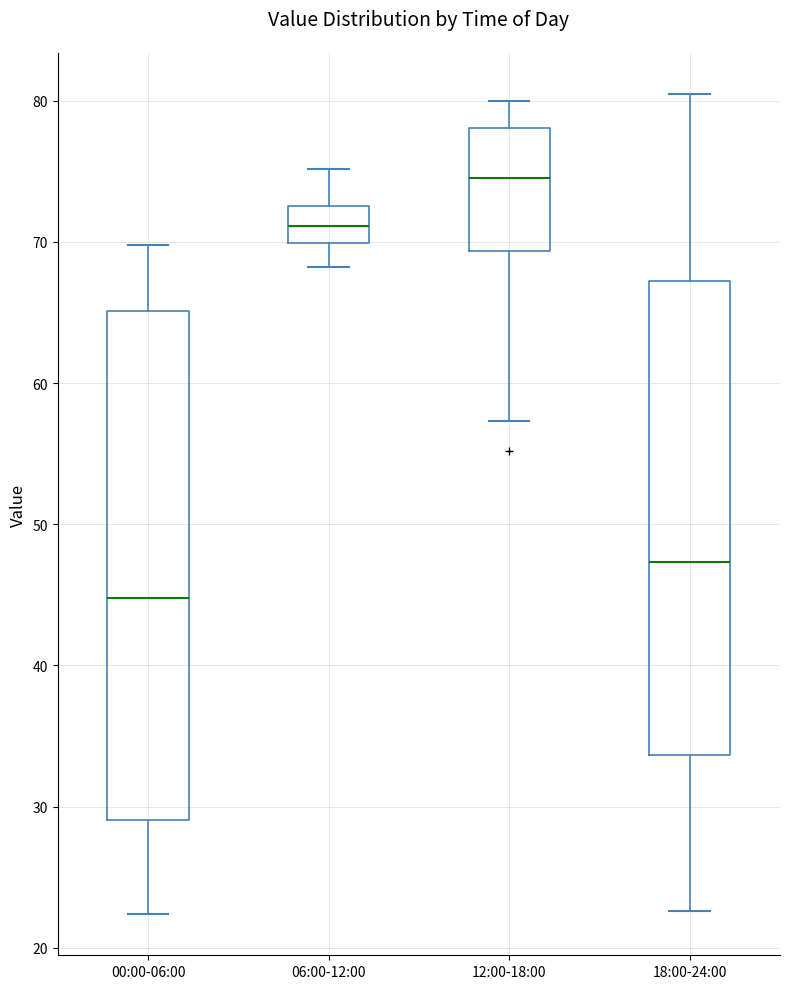

Which box's median line is the lowest?

00:00-06:00